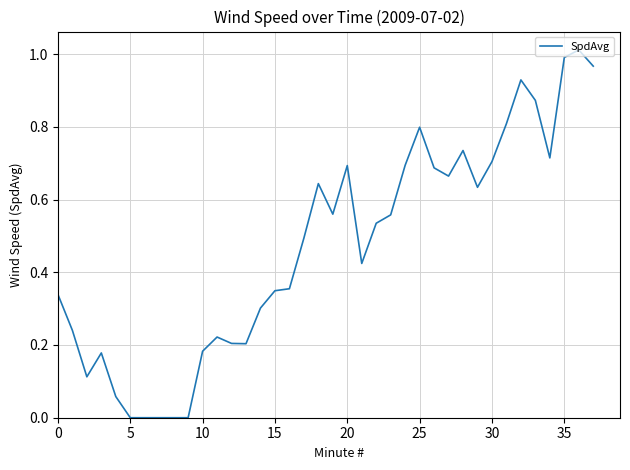

How many lines are shown in the chart?

1